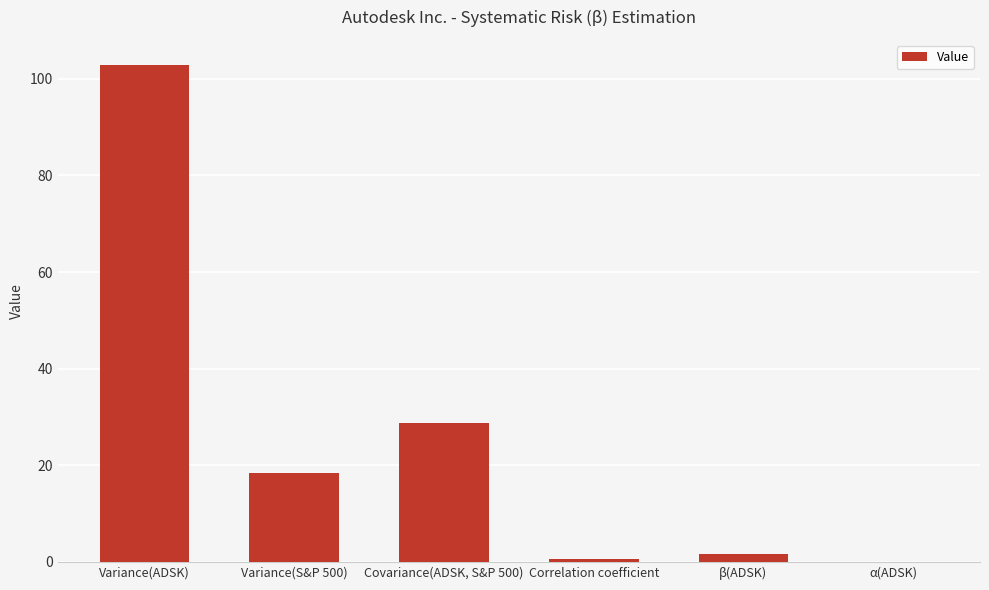

Are the bars horizontal?

No